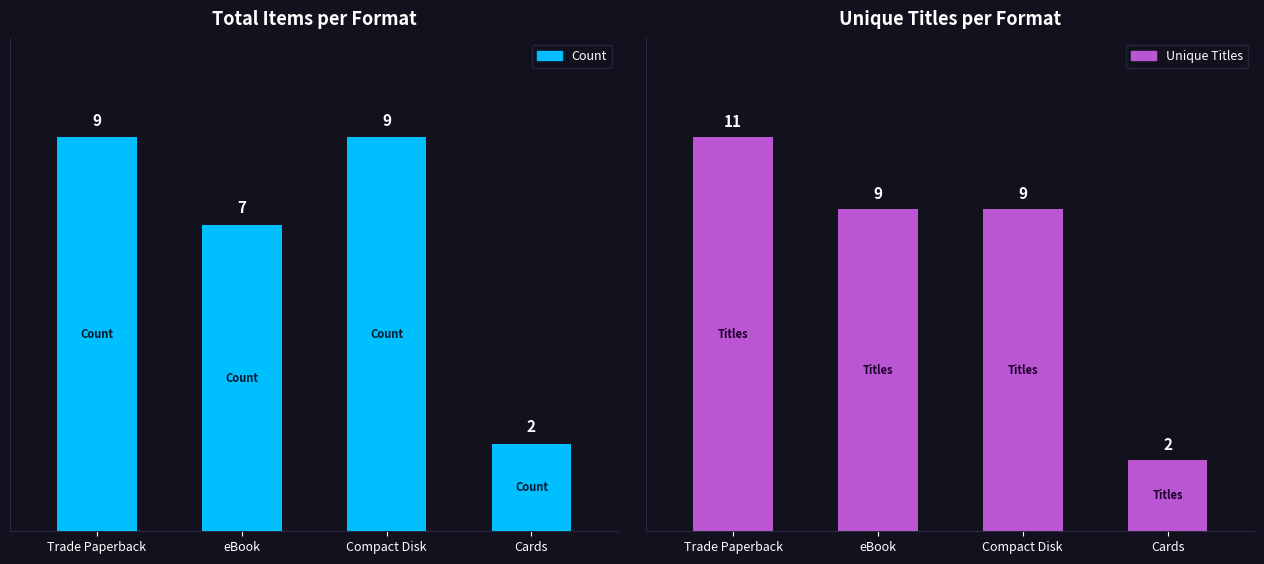

At eBook, list the series in order from largest to smallest.

Unique Titles, Count